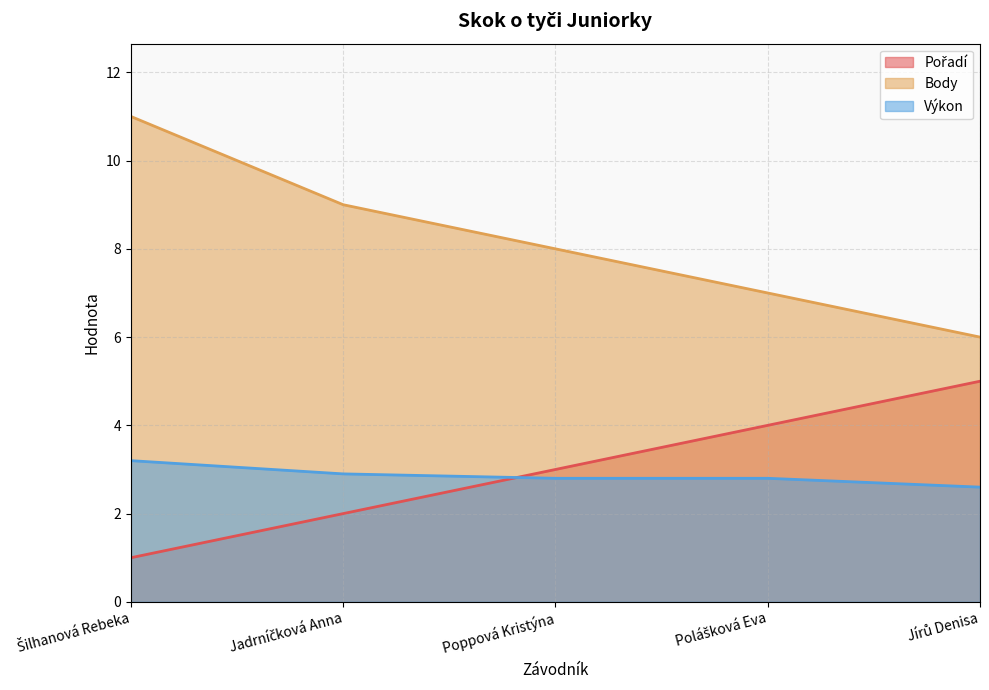

What is the label of the 4th point from the left?

Polášková Eva